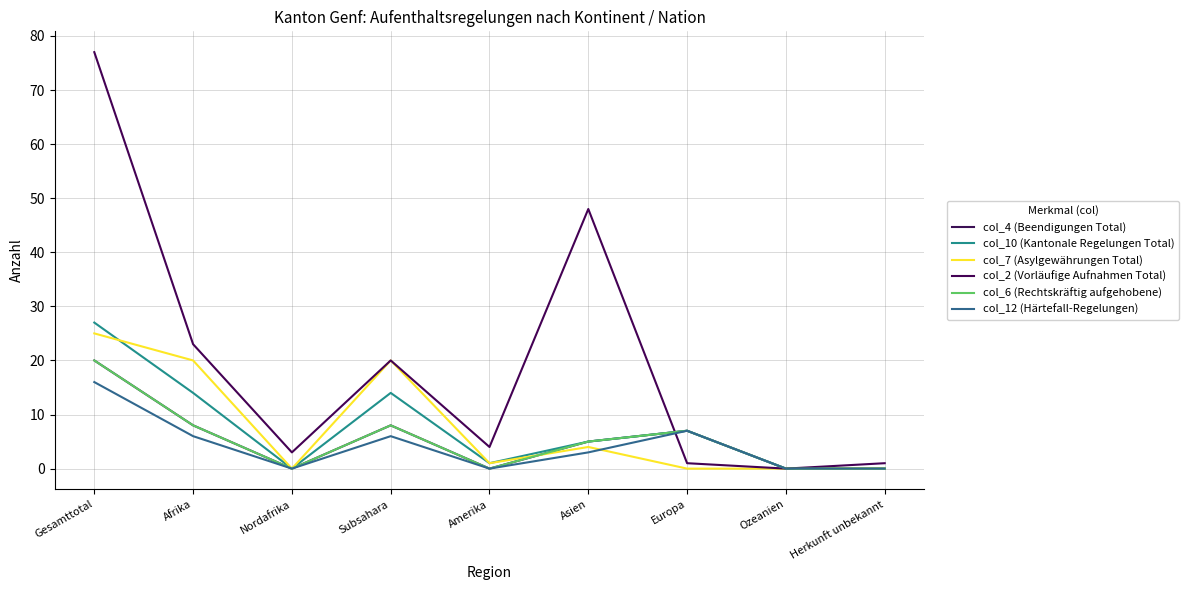

What is the average value of the col_10 (Kantonale Regelungen Total) series?

8